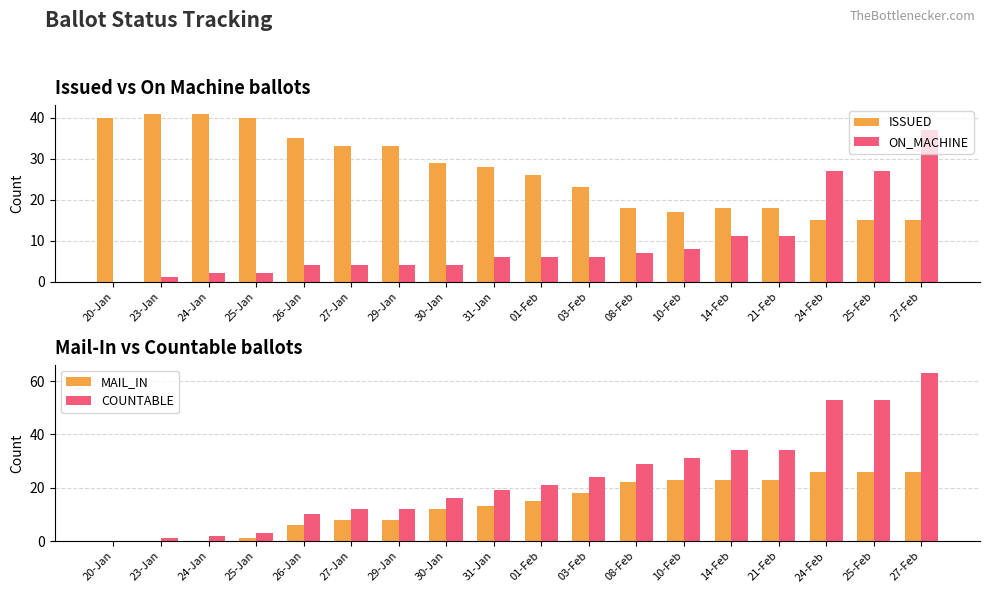

What is the label of the 1st bar from the right?

27-Feb